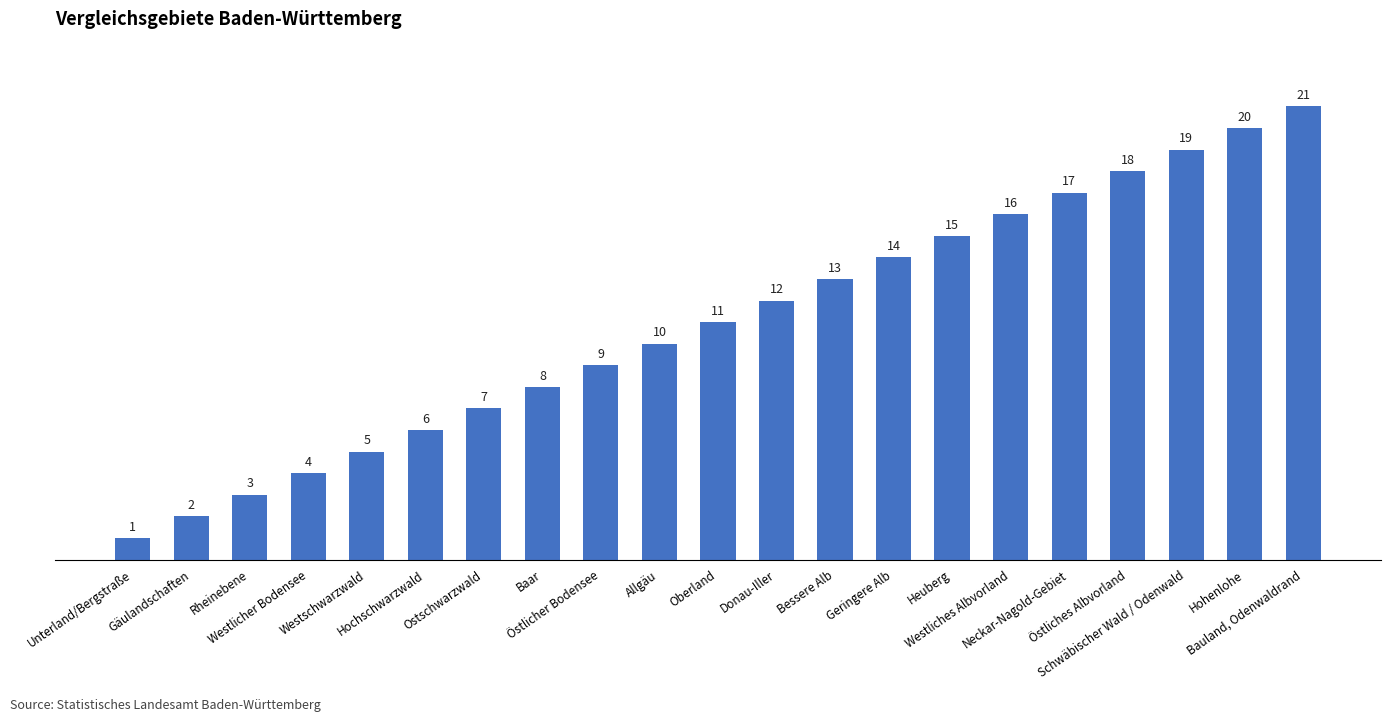

What is the difference between the maximum and minimum values?

20